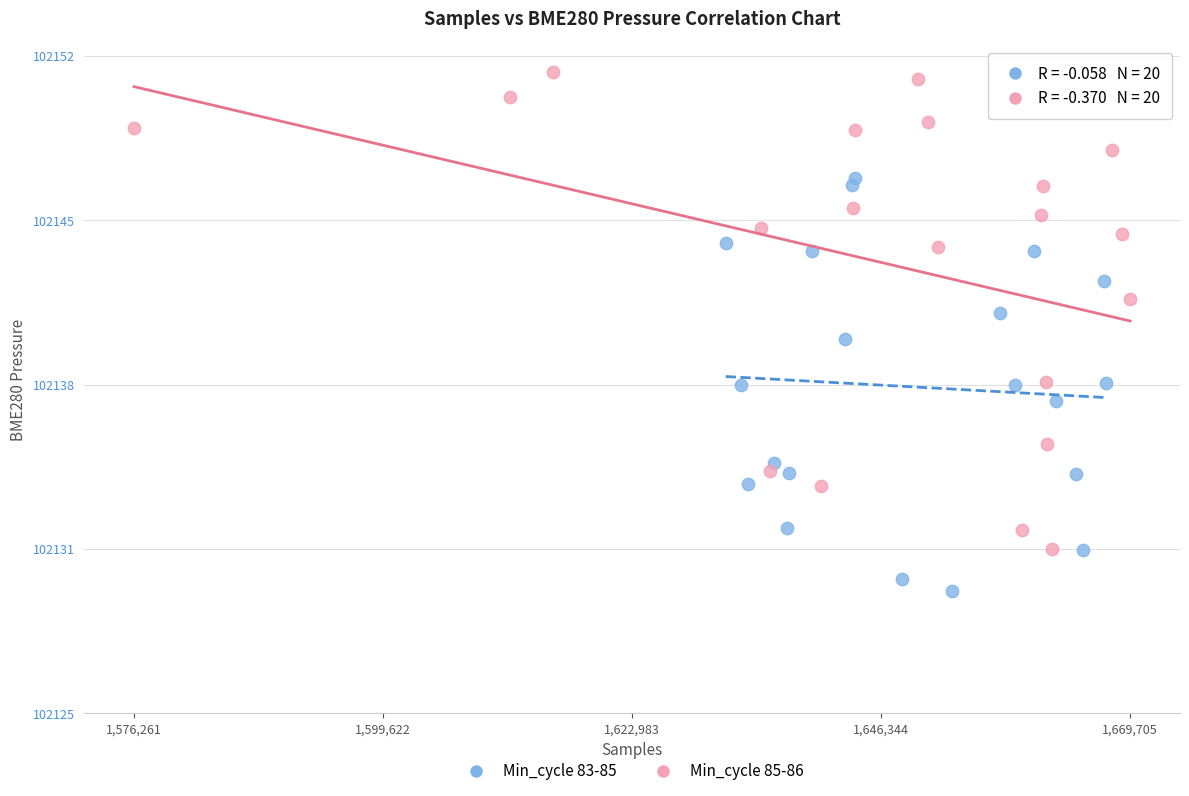

What are all the series names shown in the legend?

Min_cycle 83-85, Min_cycle 85-86